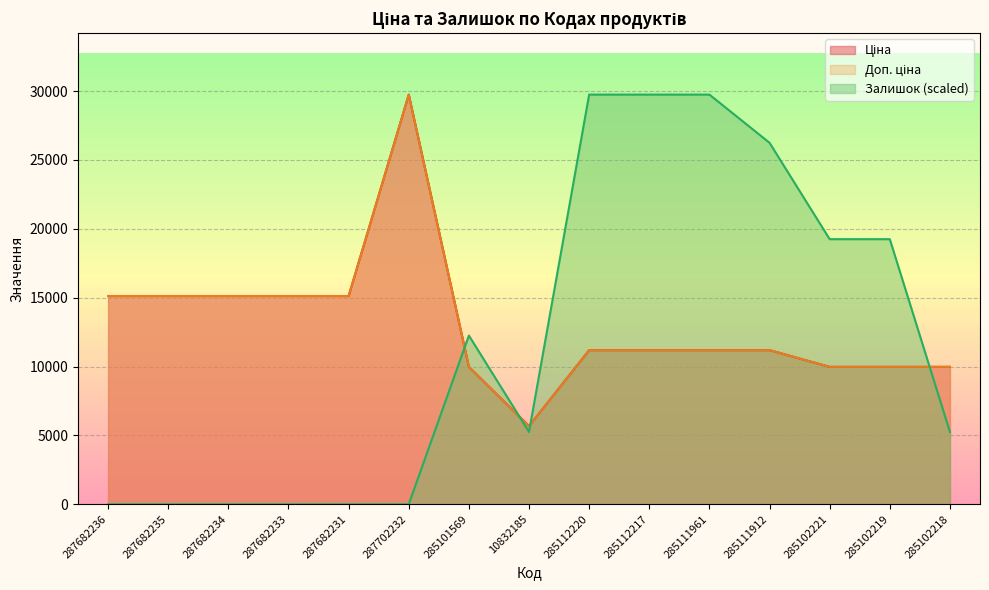

What position from the right is 285111961?

5